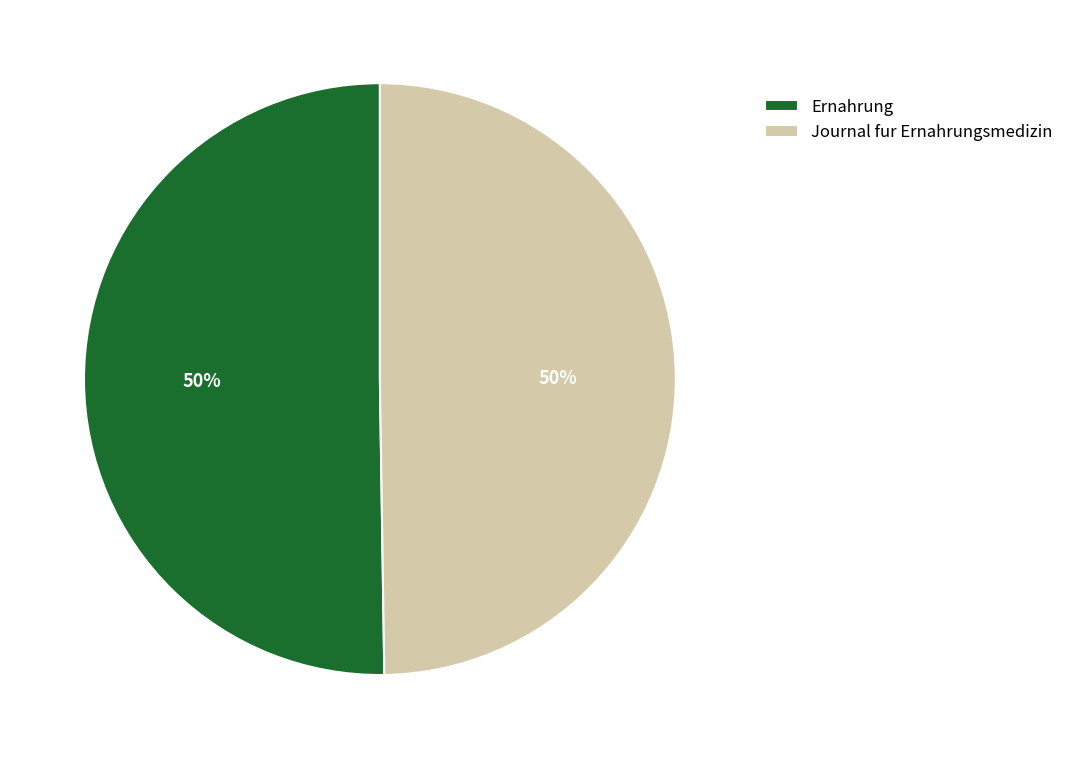

Approximately how many times larger is the value at Journal fur Ernahrungsmedizin compared to Ernahrung?

1.0